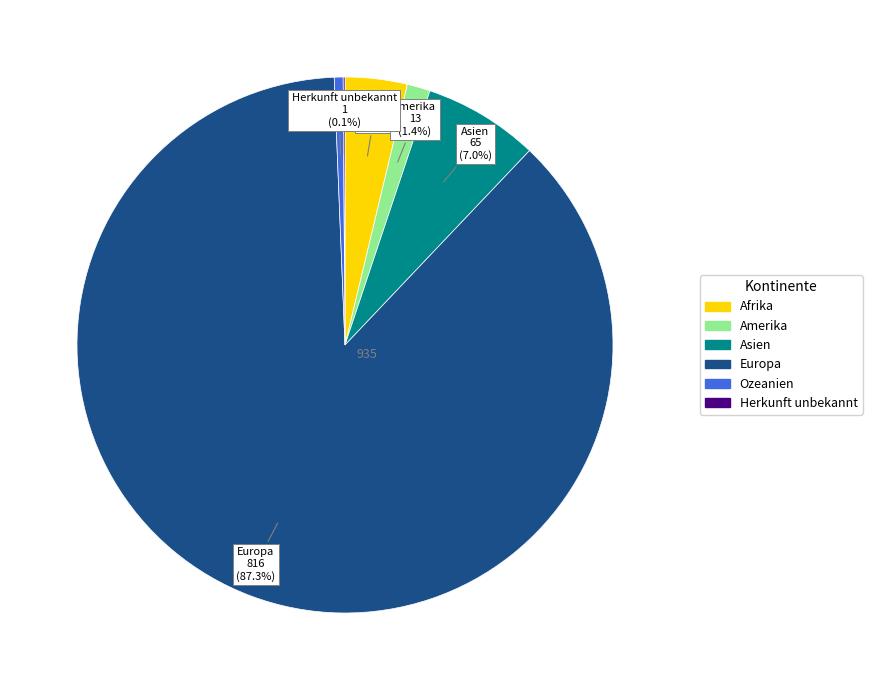

Combined, do Amerika and Ozeanien account for over 50%?

No